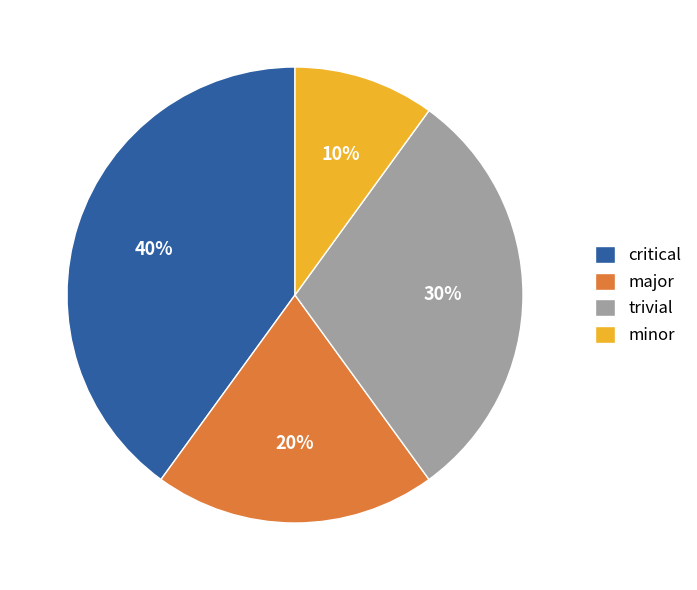

The major slice represents 33% of the pie. True or false?

False